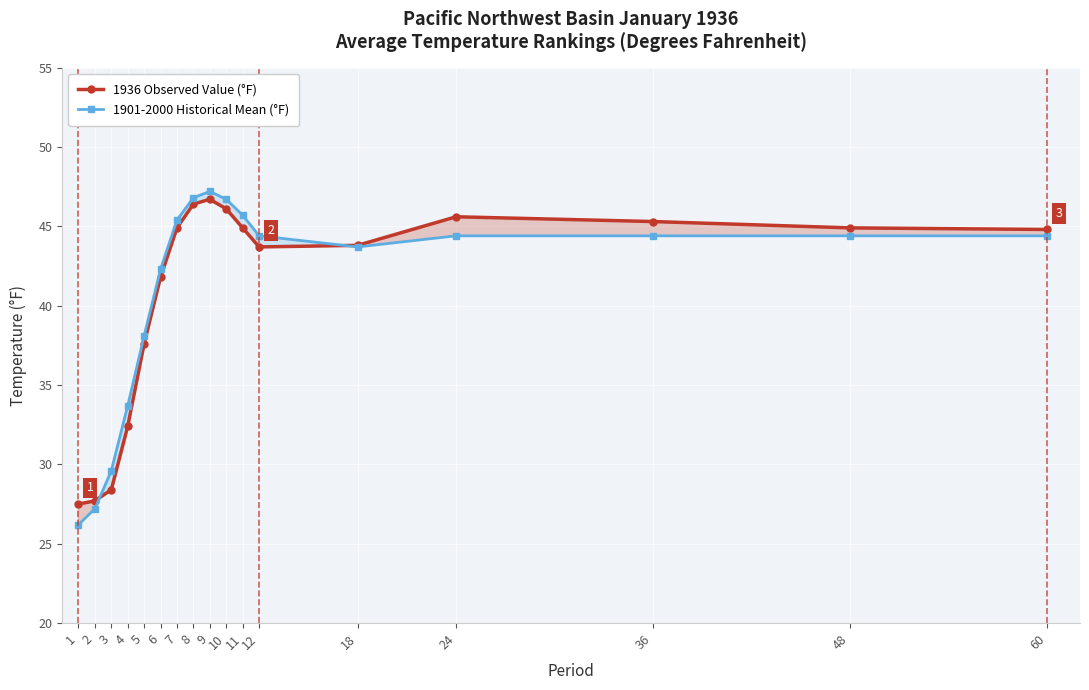

True or false: 1901-2000 Mean (°F) has more than 1 points higher than both neighbors.

False